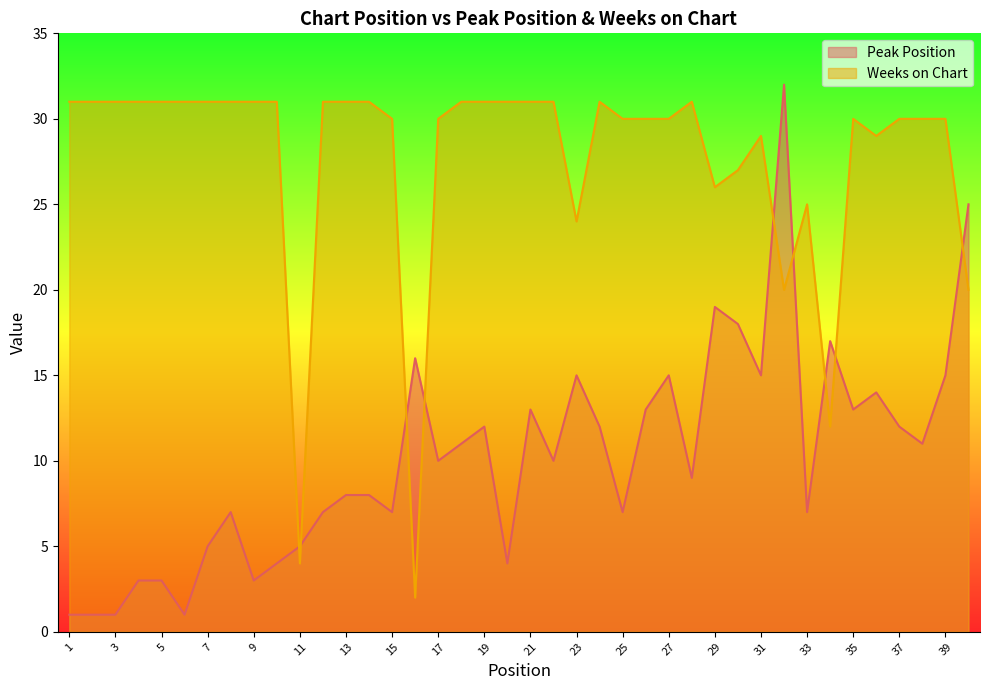

What is the maximum value for Peak Position?

32